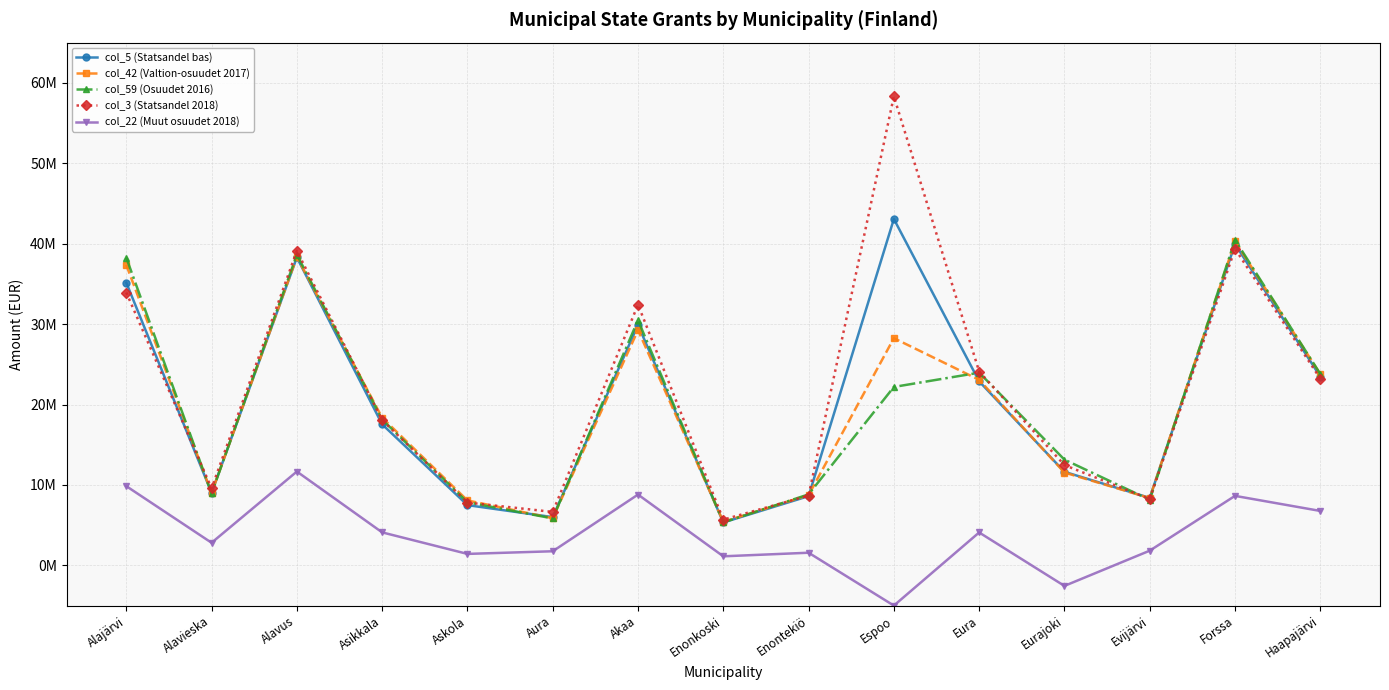

Reading left to right, transcribe all the data shown in this chart.

col_5 (Statsandel bas): Alajärvi=35150619.1	Alavieska=9023995.5	Alavus=38293894.8	Asikkala=17538182.3	Askola=7491075.0	Aura=5999965.4	Akaa=29904669.9	Enonkoski=5335289.1	Enontekiö=8610172.6	Espoo=43067085.9	Eura=22880466.9	Eurajoki=11632782.9	Evijärvi=8389389.2	Forssa=39952688.2	Haapajärvi=23466570.8
col_42 (Valtion-osuudet 2017): Alajärvi=37359577.8	Alavieska=8998718.2	Alavus=38344616.4	Asikkala=18363626.3	Askola=8074562.7	Aura=5861092.0	Akaa=29257749.5	Enonkoski=5419872.5	Enontekiö=8734562.7	Espoo=28249095.6	Eura=23067966.3	Eurajoki=11544367.1	Evijärvi=8368297.6	Forssa=40289846.1	Haapajärvi=23782048.1
col_59 (Osuudet 2016): Alajärvi=38257508.6	Alavieska=8943376.3	Alavus=38637982.6	Asikkala=18124964.2	Askola=7846543.6	Aura=5837798.0	Akaa=30488152.0	Enonkoski=5340335.8	Enontekiö=8827649.8	Espoo=22186342.3	Eura=23961026.3	Eurajoki=13147550.9	Evijärvi=8150685.1	Forssa=40469632.0	Haapajärvi=23799315.5
col_3 (Statsandel 2018): Alajärvi=33924375.2	Alavieska=9582633.5	Alavus=39116708.8	Asikkala=18075467.3	Askola=7813729.0	Aura=6646946.4	Akaa=32413638.9	Enonkoski=5688038.1	Enontekiö=8676995.6	Espoo=58318781.9	Eura=24103987.9	Eurajoki=12470543.9	Evijärvi=8242893.2	Forssa=39363556.2	Haapajärvi=23213853.8
col_22 (Muut osuudet 2018): Alajärvi=9852635.0	Alavieska=2812527.4	Alavus=11667547.5	Asikkala=4102731.6	Askola=1426137.8	Aura=1755077.8	Akaa=8804862.3	Enonkoski=1127235.6	Enontekiö=1572747.6	Espoo=-5000000.0	Eura=4092048.4	Eurajoki=-2553061.5	Evijärvi=1827507.8	Forssa=8641080.2	Haapajärvi=6768100.3